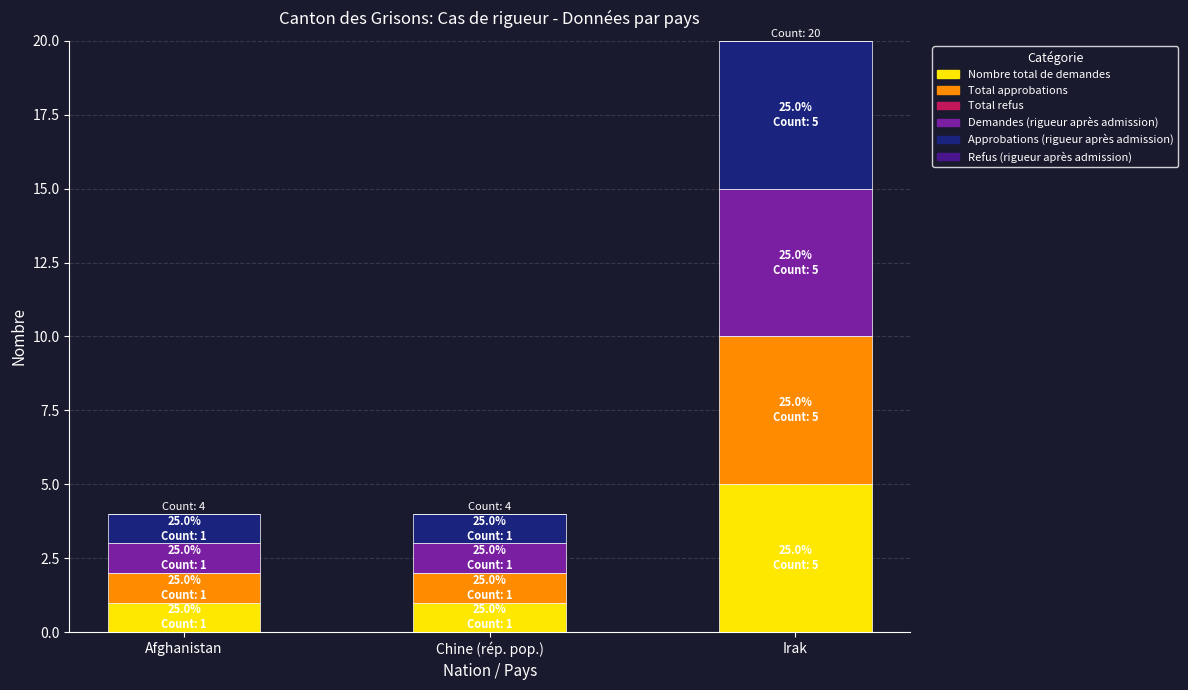

How many Nombre total de demandes values are between 1 and 5?

3